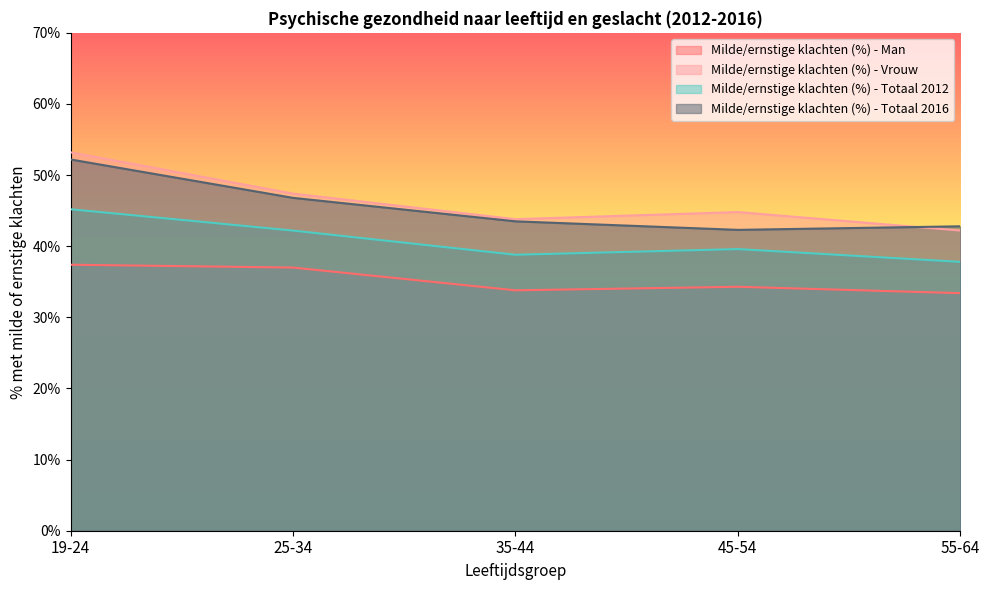

What is the label of the 3rd point from the left?

35-44